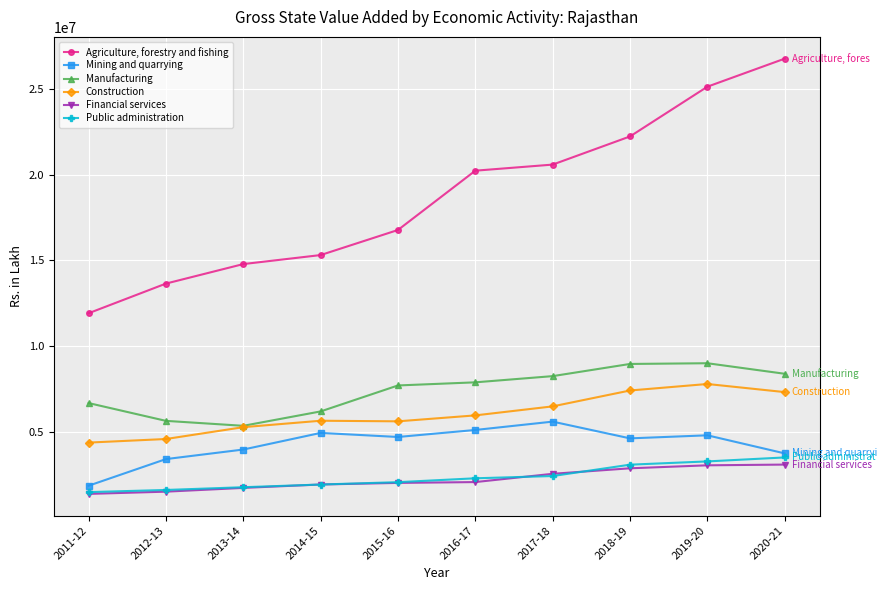

Is it true that Mining and quarrying equals 4686623.8 at 2015-16?

True